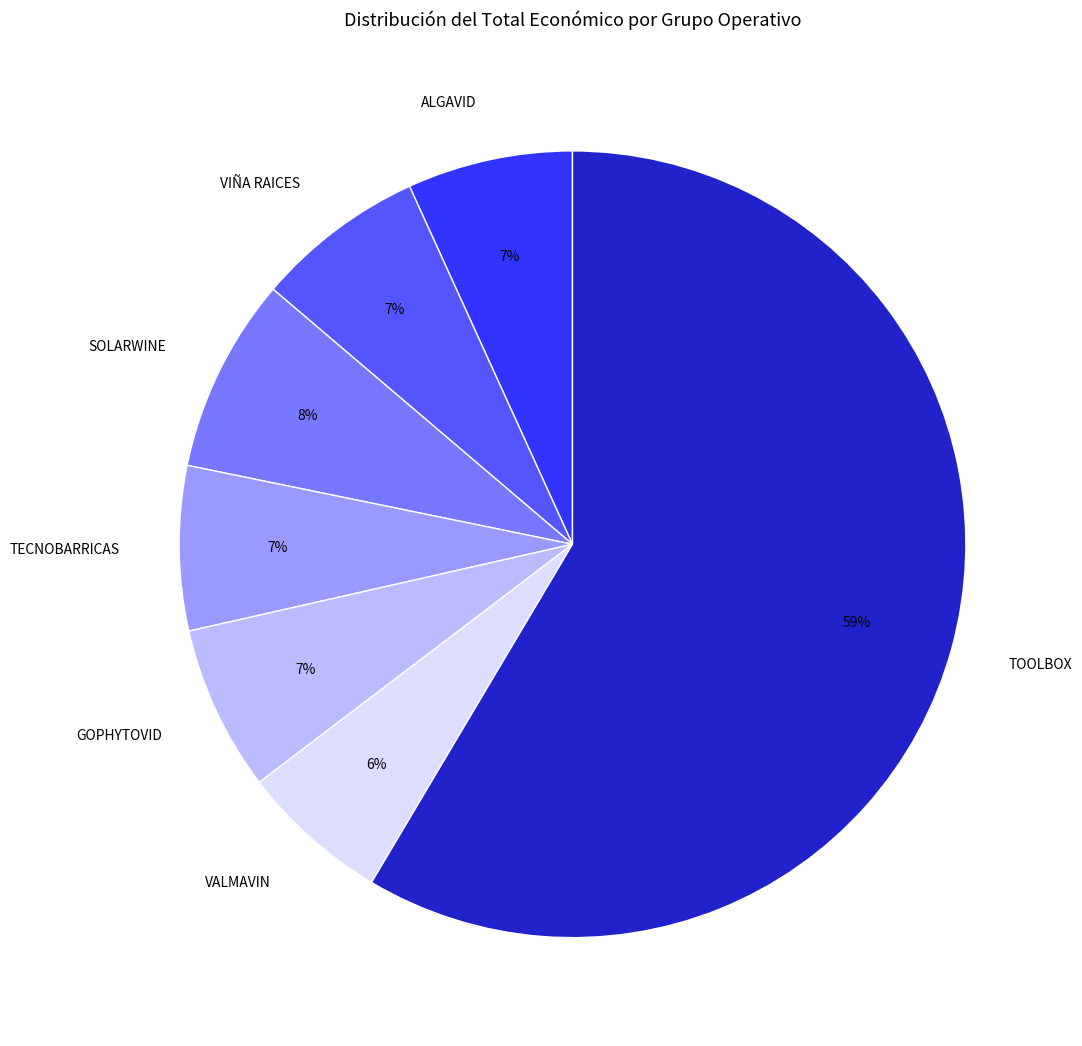

The ALGAVID slice represents 1% of the pie. True or false?

False